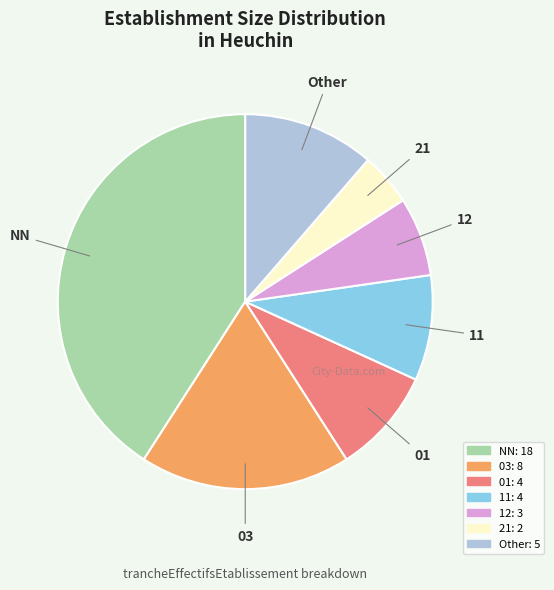

True or false: Other accounts for 23% of the total.

False